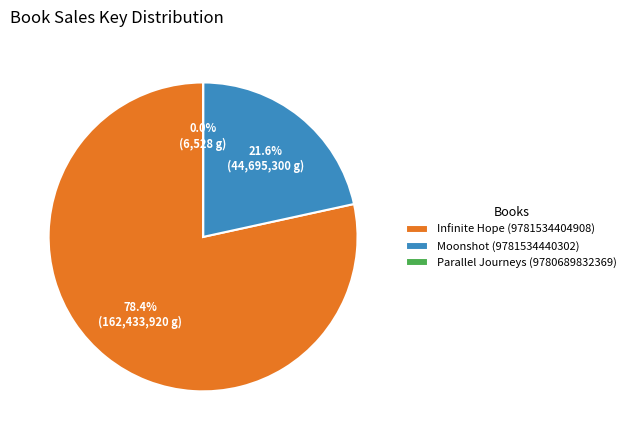

What is the largest slice in the pie chart?

Infinite Hope (9781534404908)